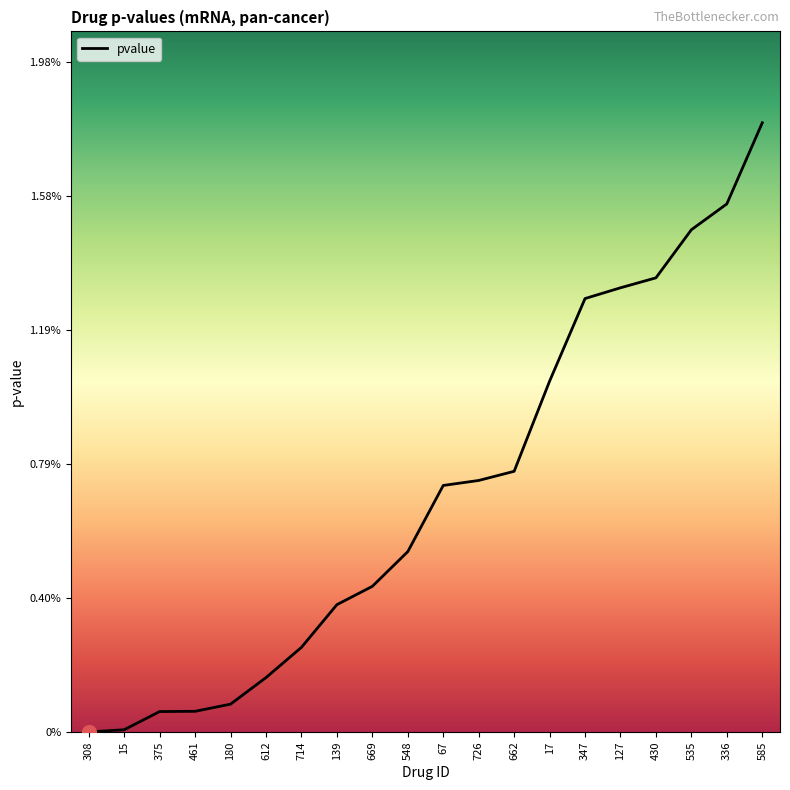

Is it true that the value at 180 is 0.0?

True